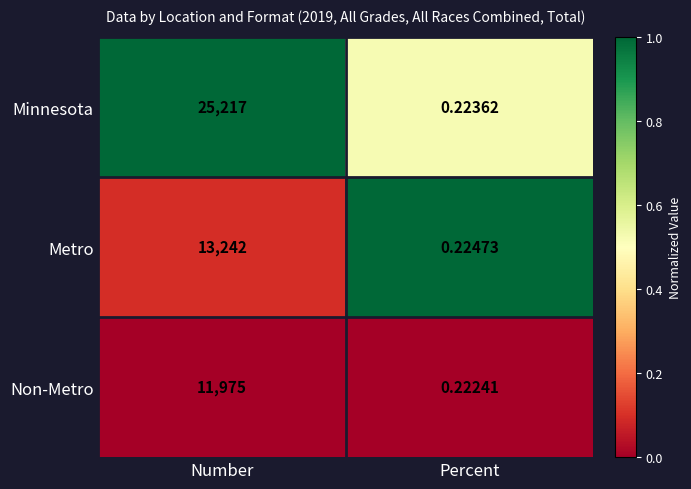

Rank the series by their maximum value, from lowest to highest.

Non-Metro, Metro, Minnesota